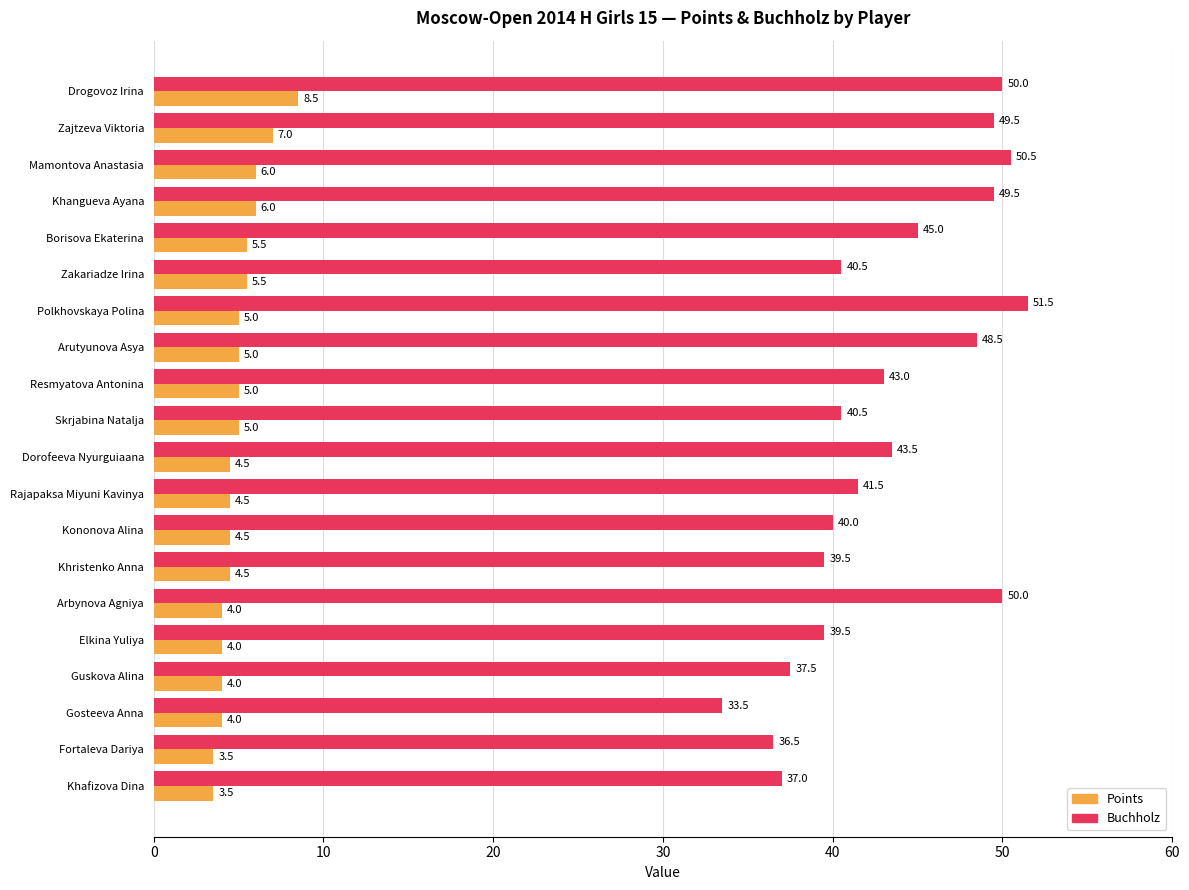

What is the sum of all Buchholz values?

867.0